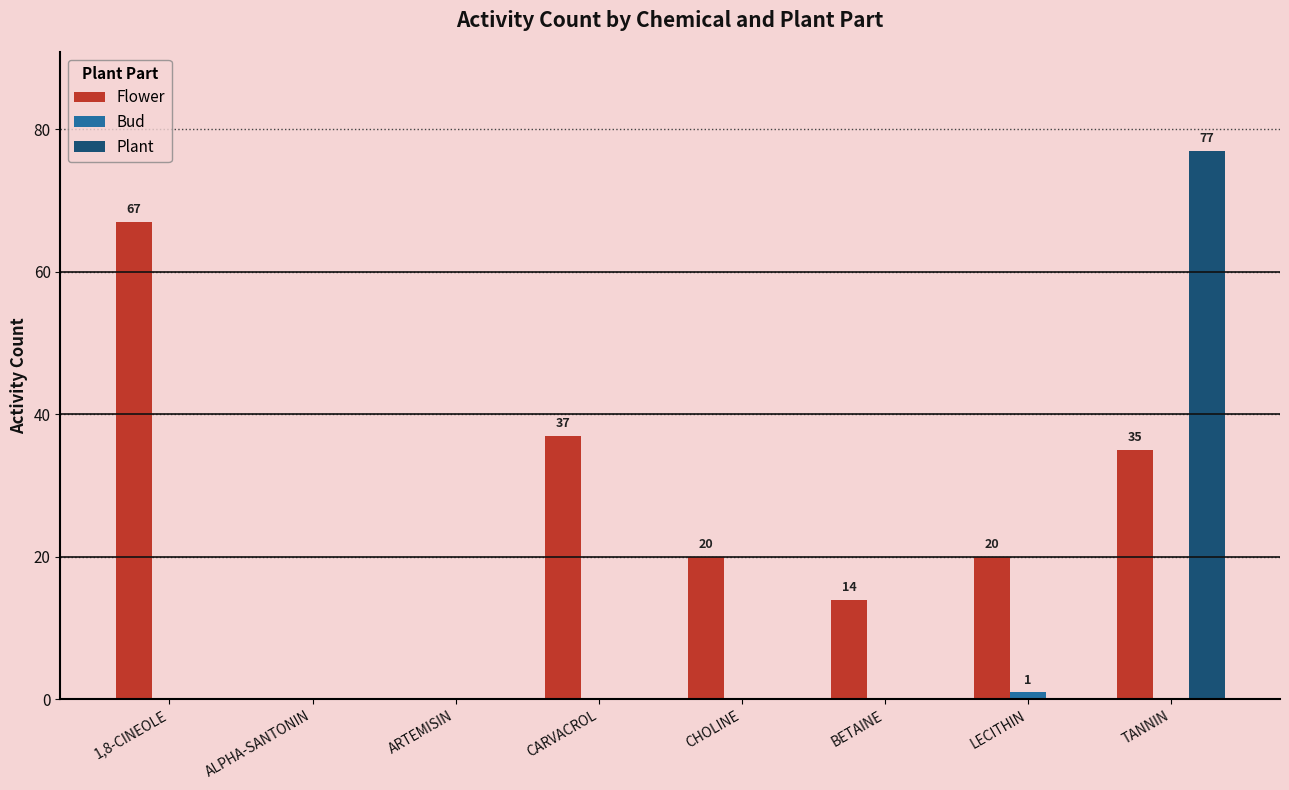

Which series changed the most between CARVACROL and TANNIN?

Plant